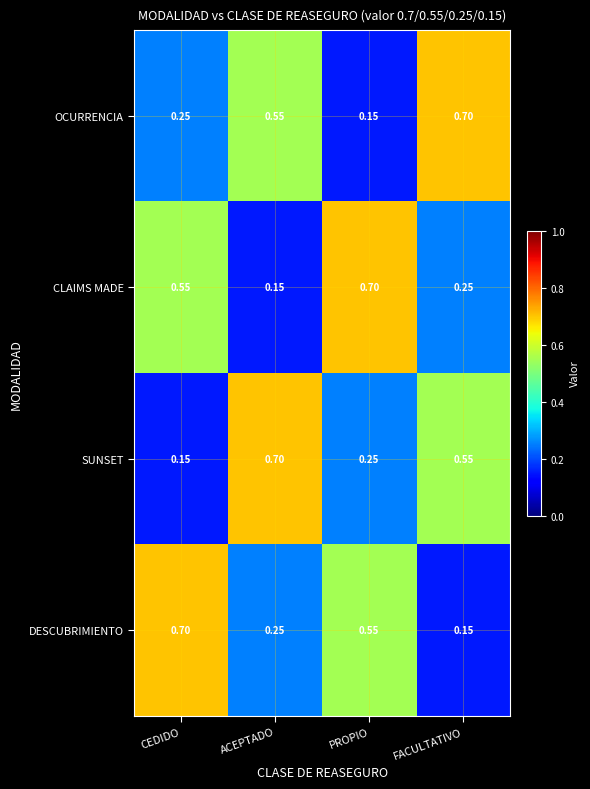

Is the value of OCURRENCIA at ACEPTADO greater than the value of DESCUBRIMIENTO at ACEPTADO?

Yes